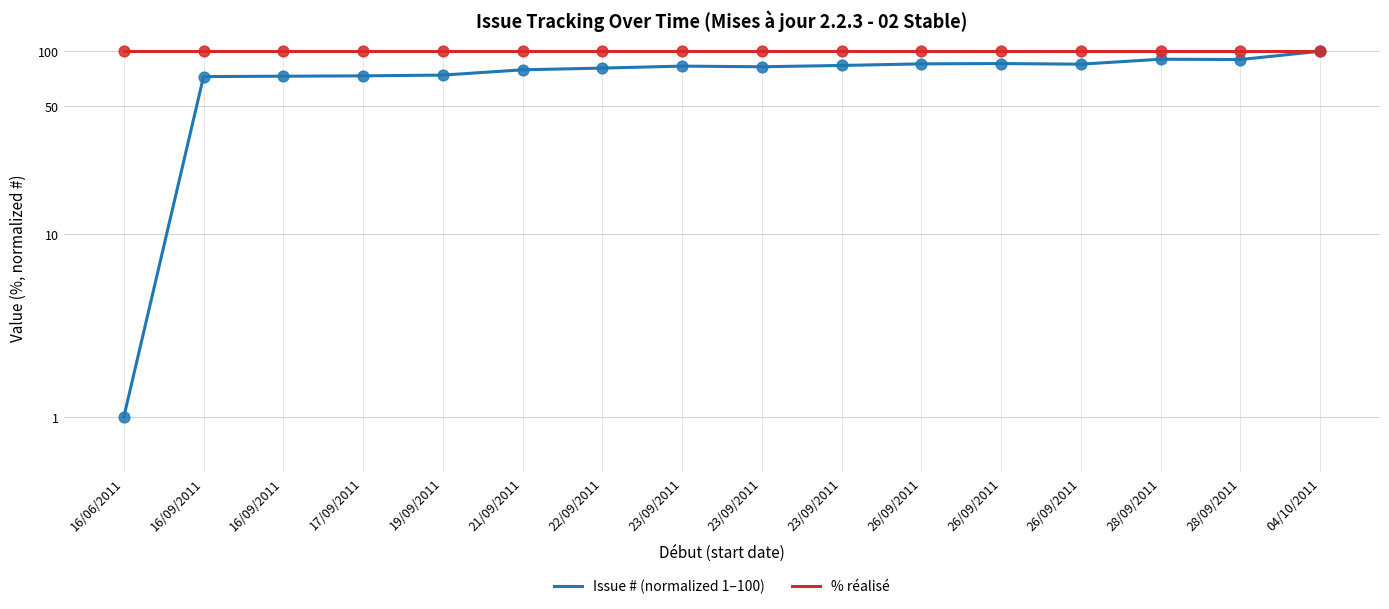

What is the total value across all series at 26/09/2011?

185.3